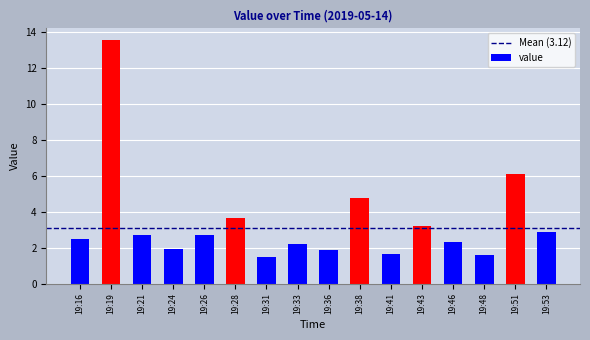

At which label does the data first exceed 2?

19:16